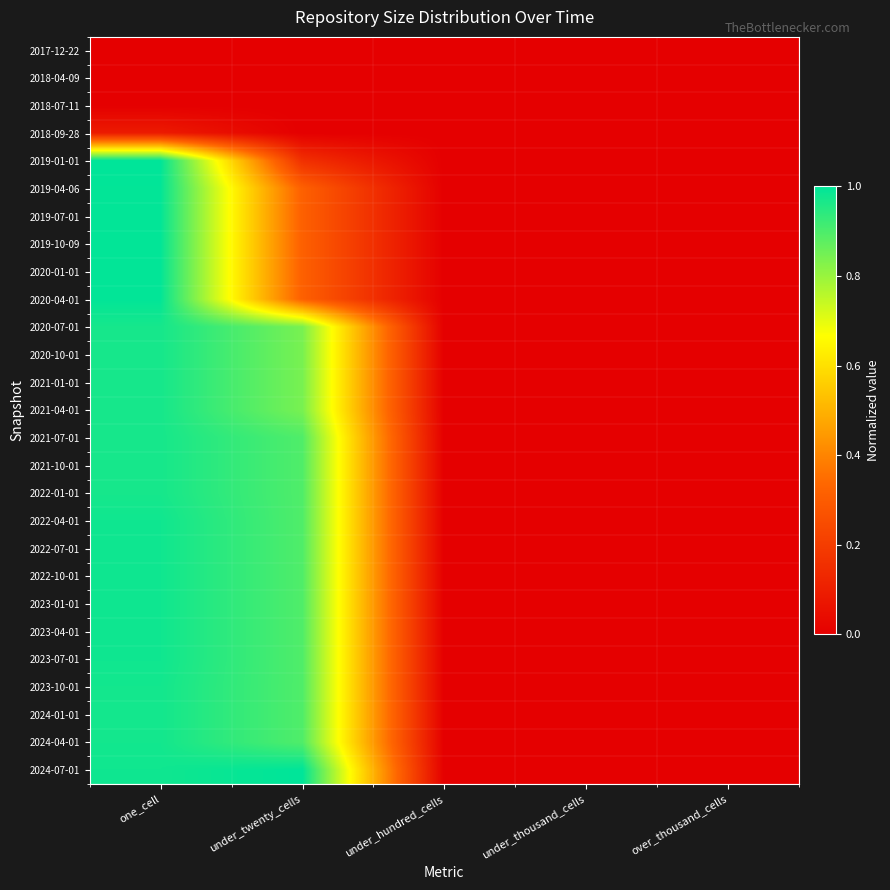

How many categories are shown in the chart?

5